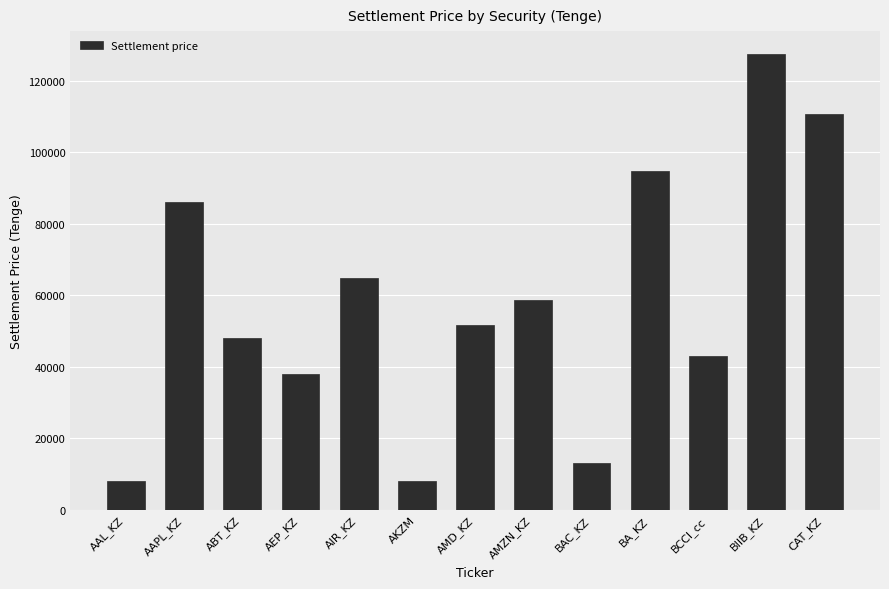

At which label does the data first exceed 51748?

AAPL_KZ